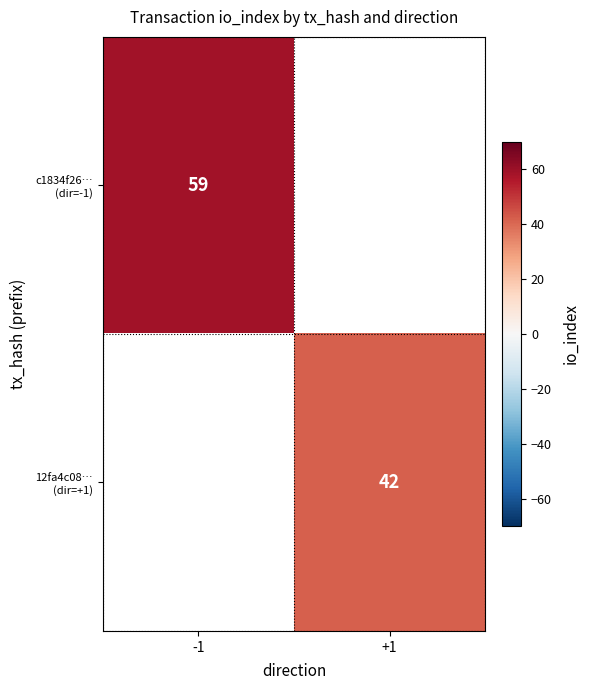

Is the value of c1834f26… (dir=-1) at +1 greater than the value of 12fa4c08… (dir=+1) at -1?

No